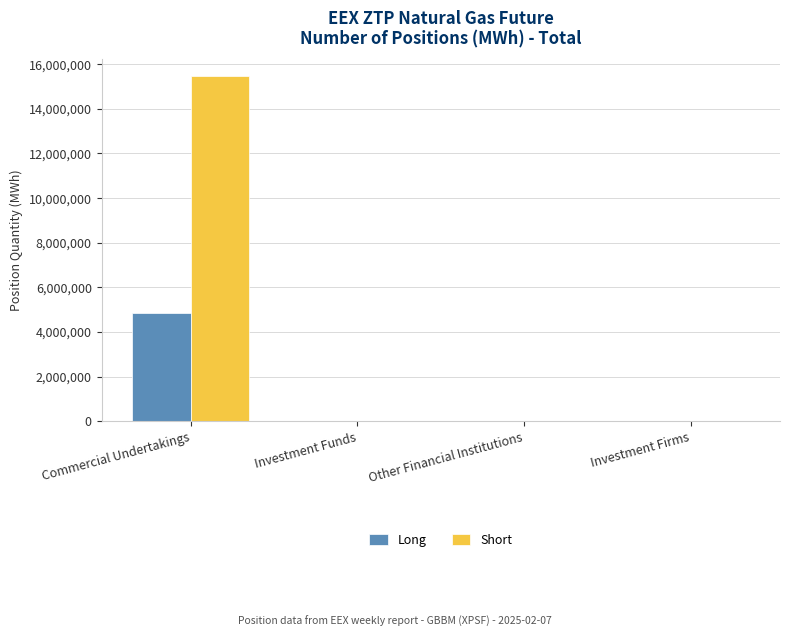

What are all the series names shown in the legend?

Long, Short